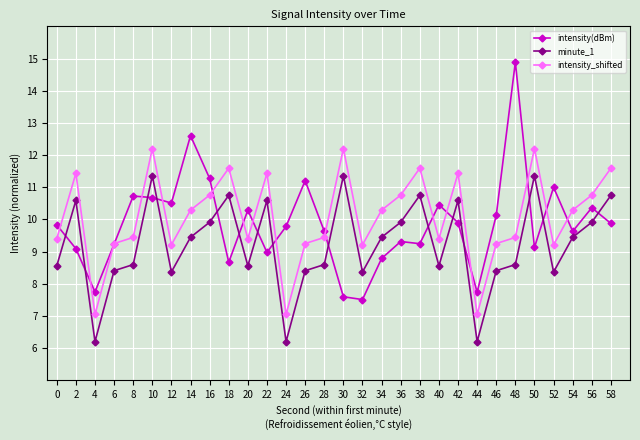

What is the greatest value displayed?

14.9